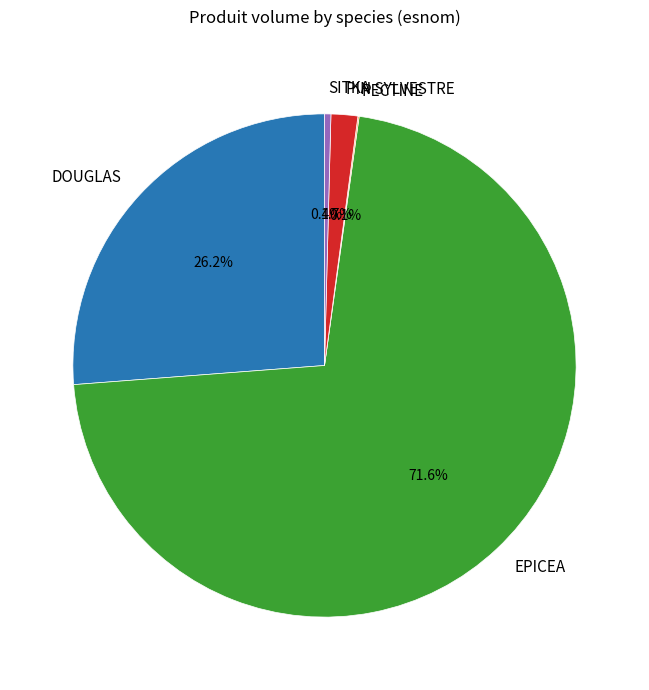

Is the sum of SITKA and DOUGLAS greater than half?

No